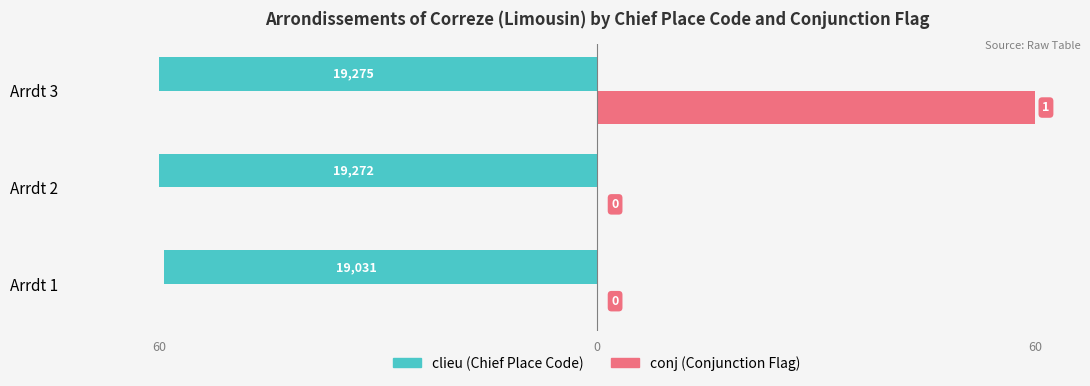

Does the chart contain any negative values?

Yes